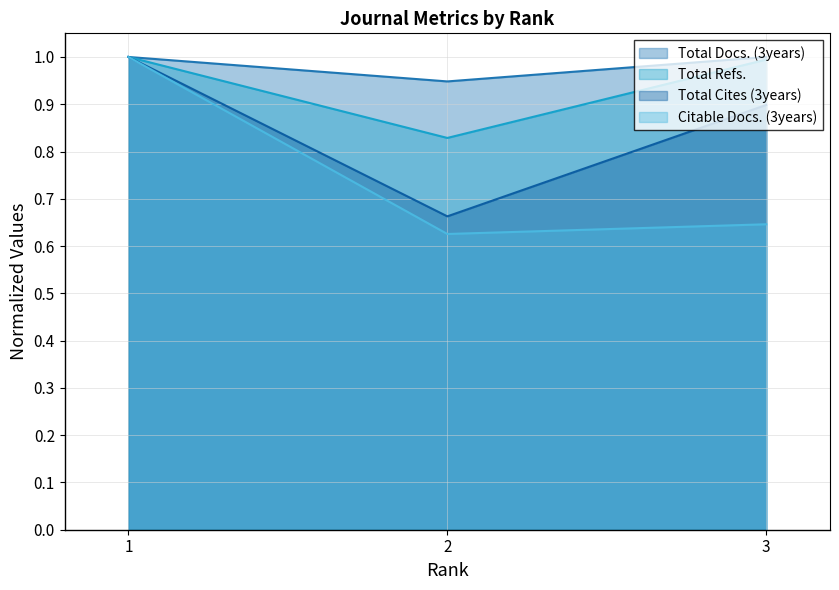

List the labels in order of Total Docs. (3years) value, smallest first.

2, 1, 3